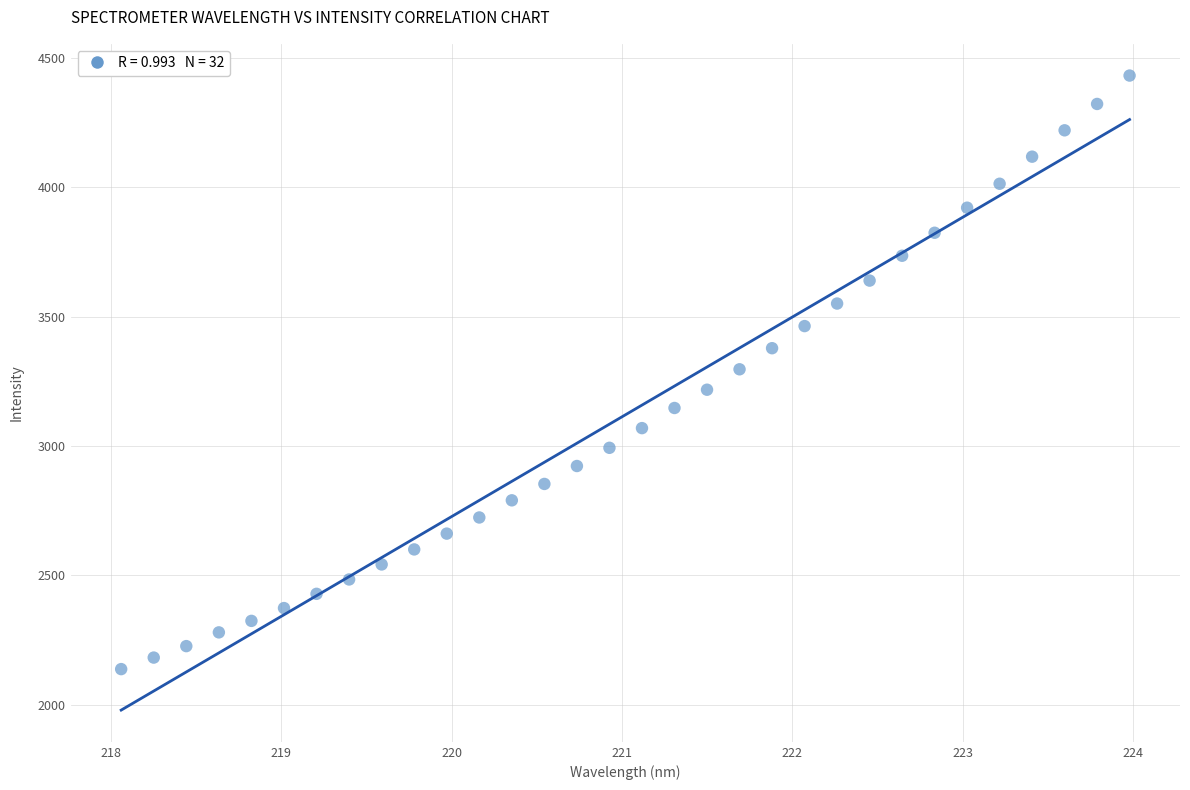

What is the range of X values (max minus min)?

5.9